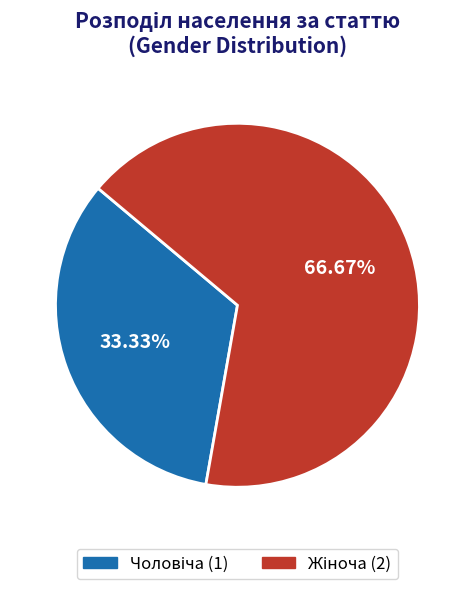

How many segments does this pie chart have?

2